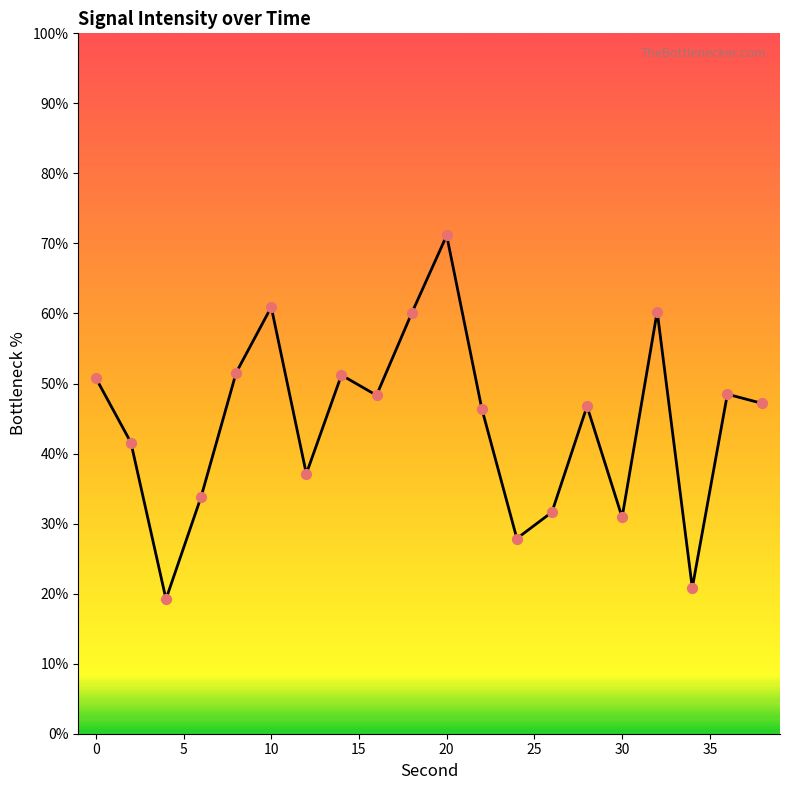

What is the difference between the maximum and minimum values?

51.9